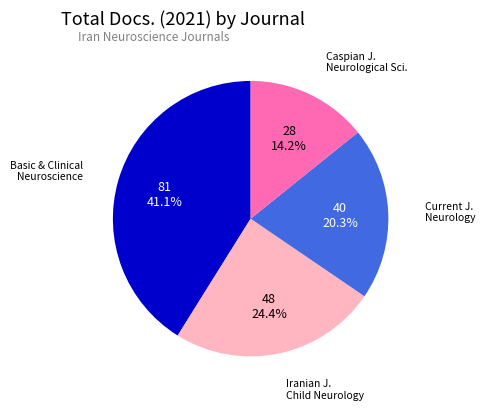

Combined, what portion of the pie is Iranian J. Child Neurology and Caspian J. Neurological Sci.?

38.6%